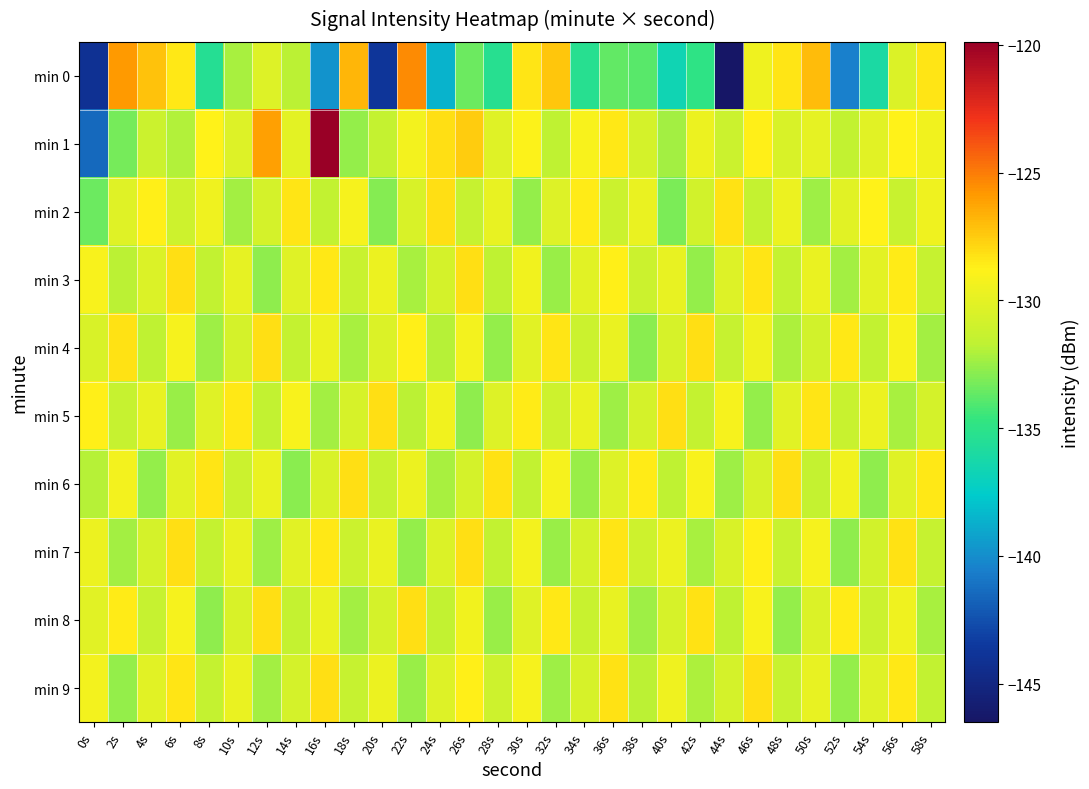

What is the spread (max minus min) of values at 16s?

20.0